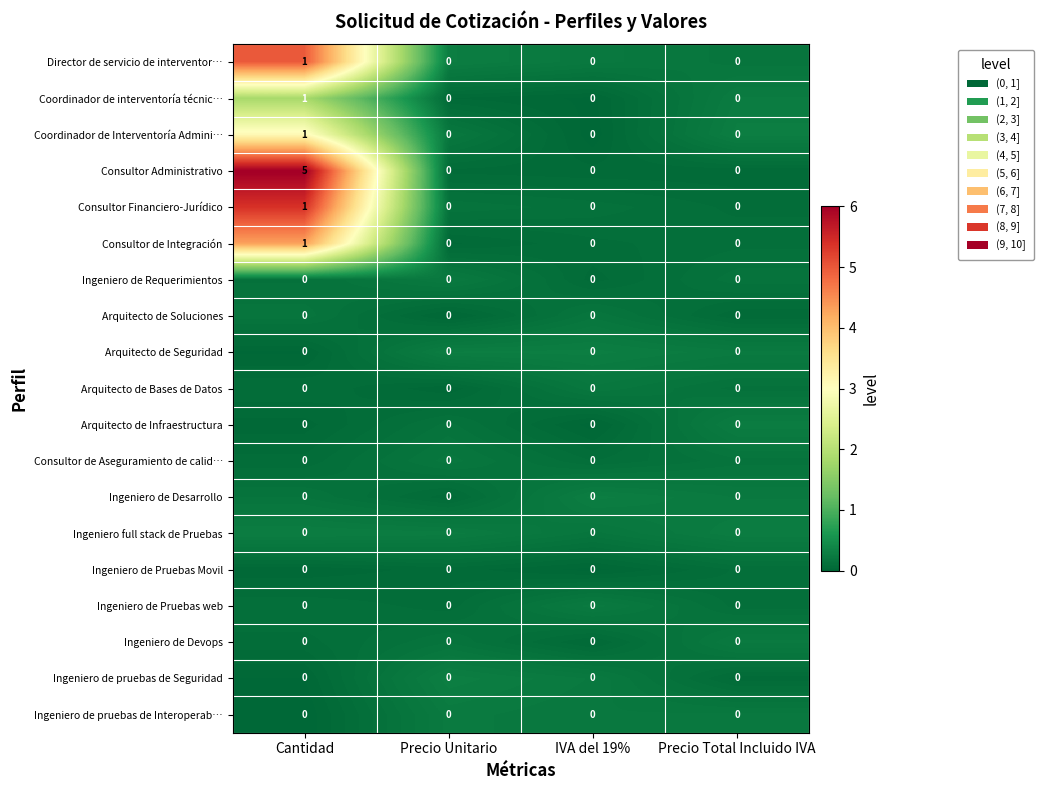

Which series has the widest spread of values?

Consultor Administrativo